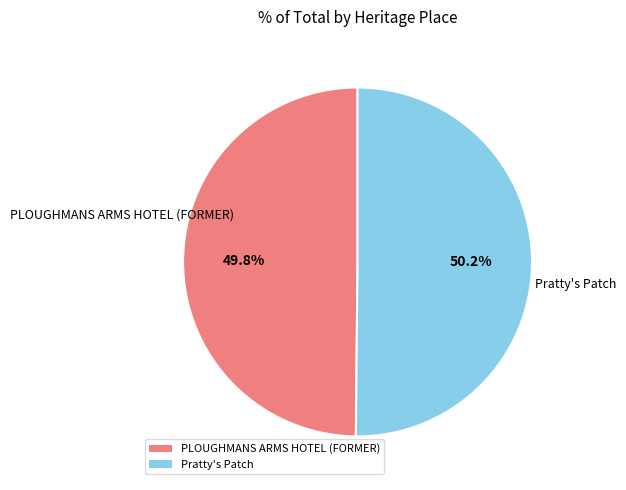

The PLOUGHMANS ARMS HOTEL (FORMER) slice represents 60% of the pie. True or false?

False